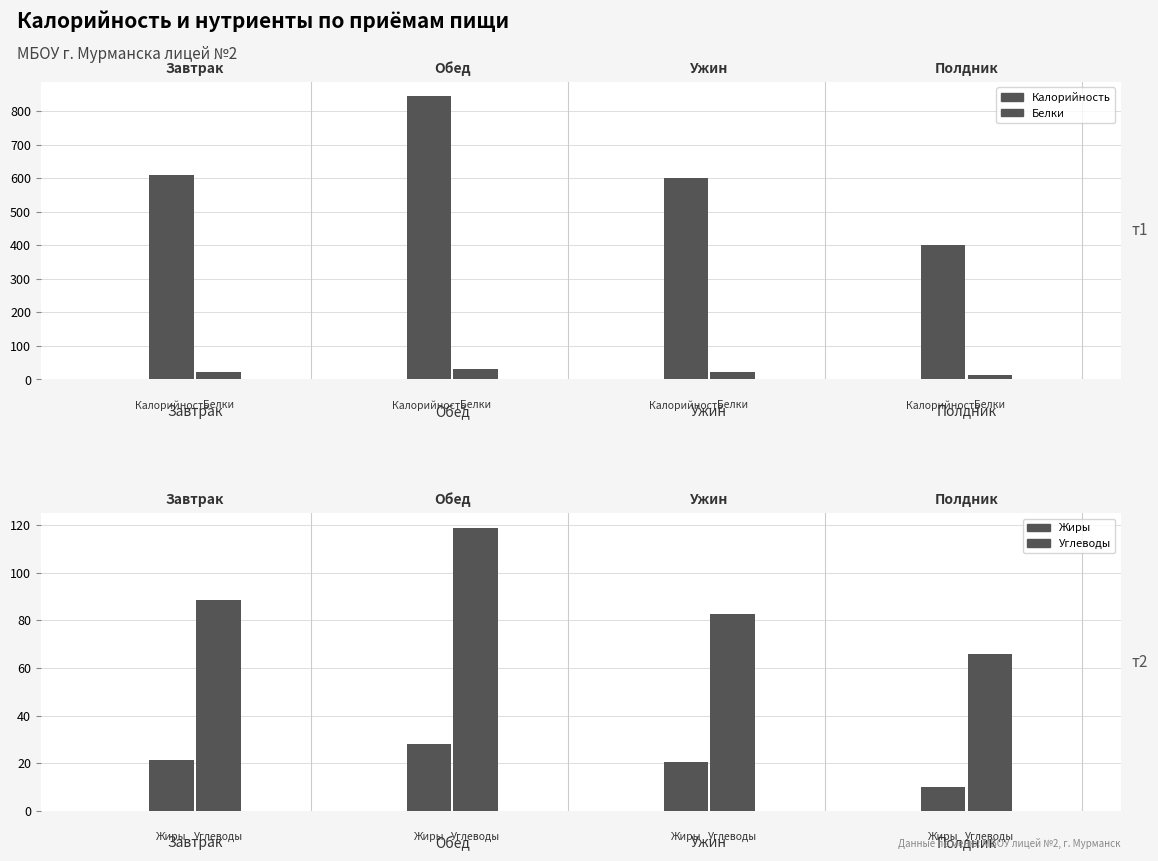

Reading right to left, list all the values displayed in this chart.

Калорийность: 400.1	599.5	844.5	610.4
Белки: 12.6	20.8	31.8	21.0
Жиры: 10.2	20.7	28.1	21.4
Углеводы: 65.8	82.5	118.9	88.4